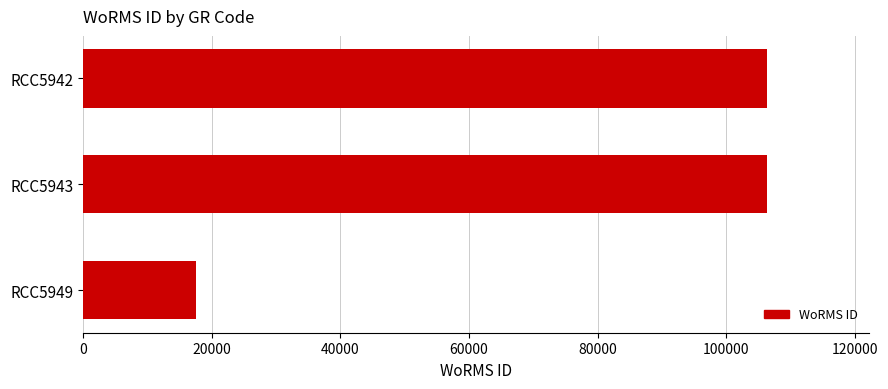

Does the chart contain any negative values?

No